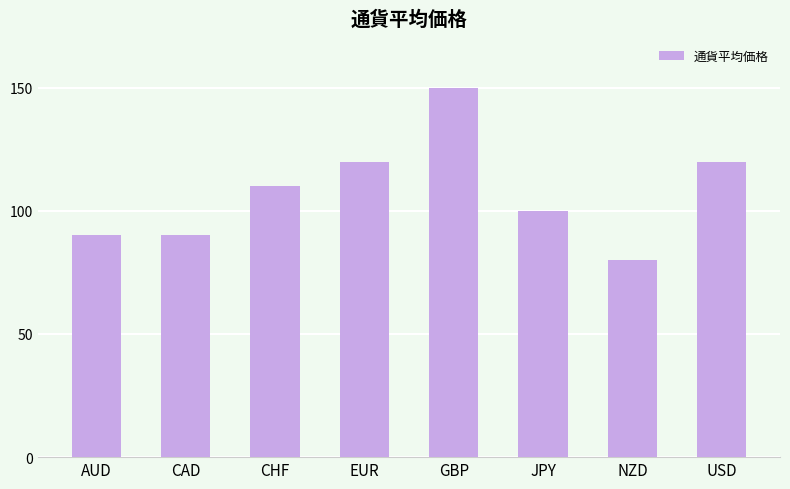

How many values are between 90 and 120?

6